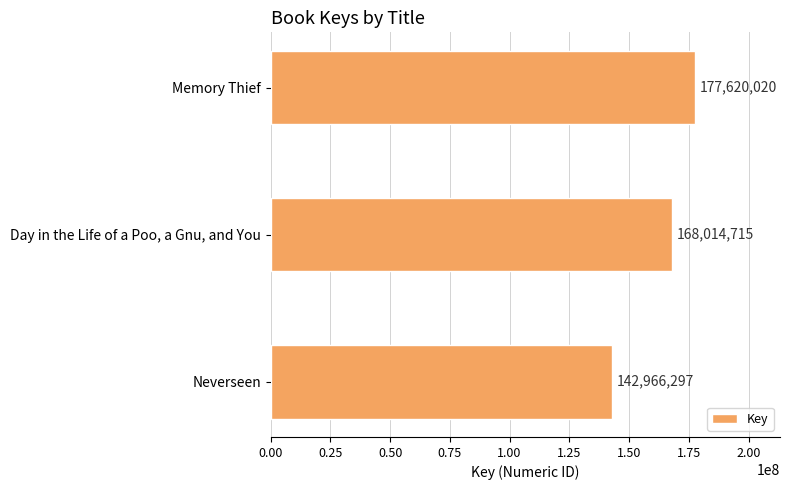

Reading top to bottom, transcribe all the data shown in this chart.

Memory Thief=177620020	Day in the Life of a Poo, a Gnu, and You=168014715	Neverseen=142966297